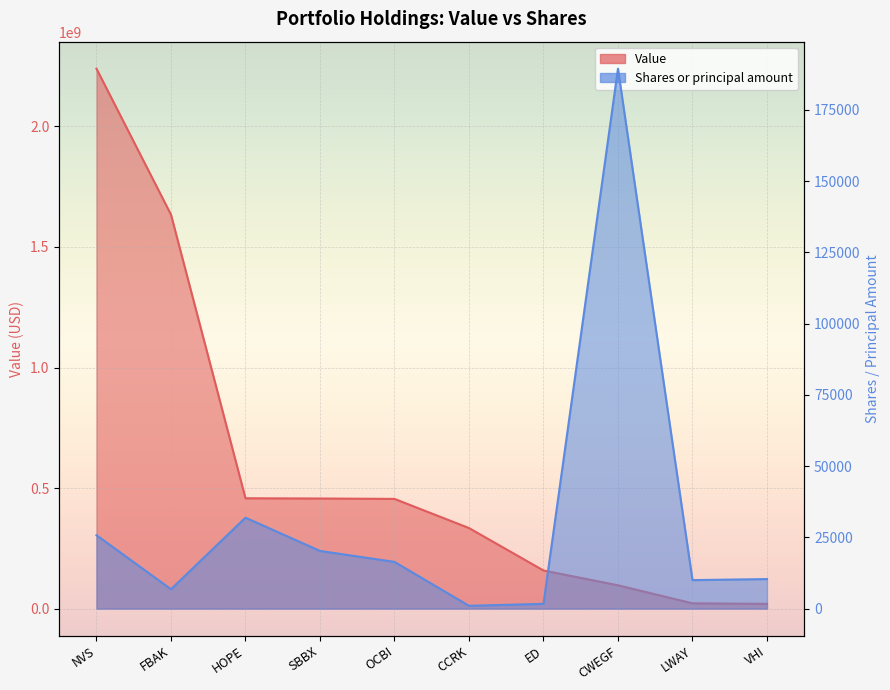

What is the value of the Shares or principal amount point at the 5th from the left?

16400